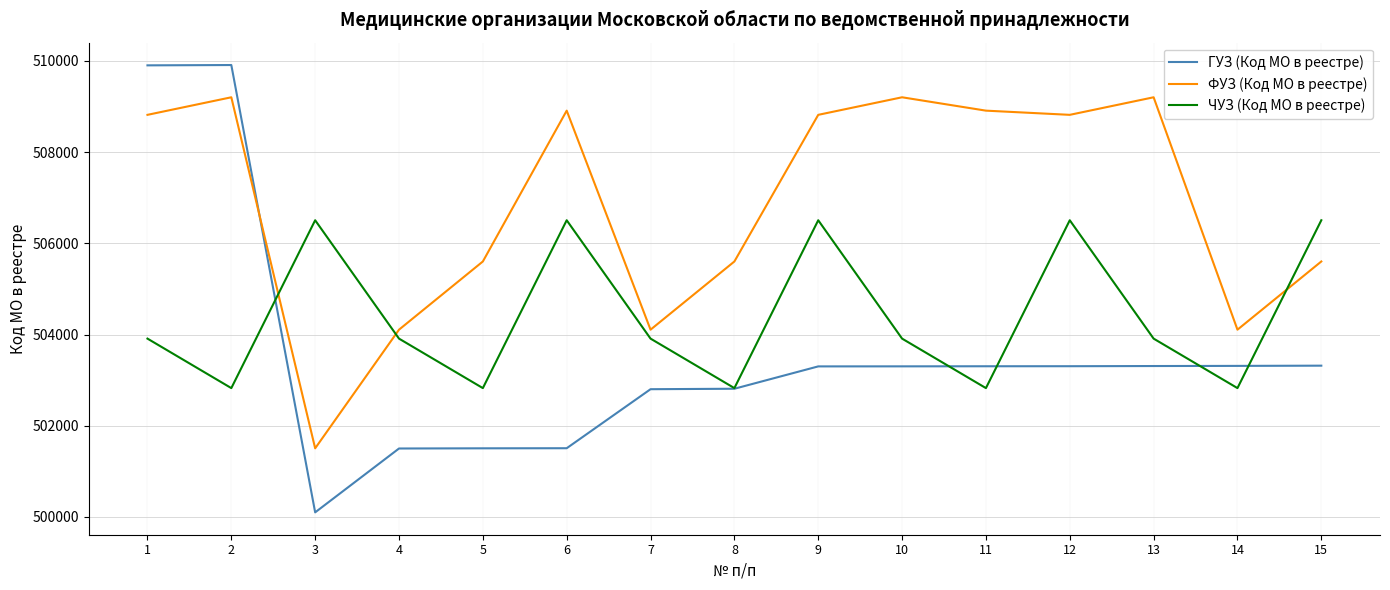

What is the minimum value shown in the chart?

500101